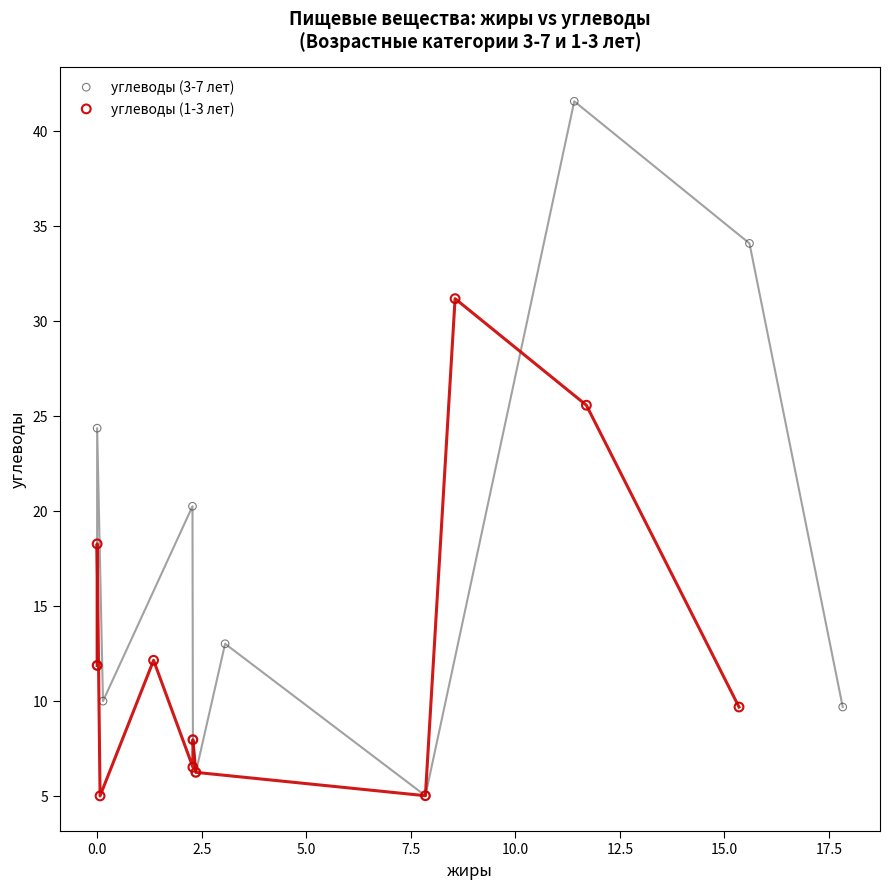

Which series contains the highest Y value?

углеводы (3-7 лет)